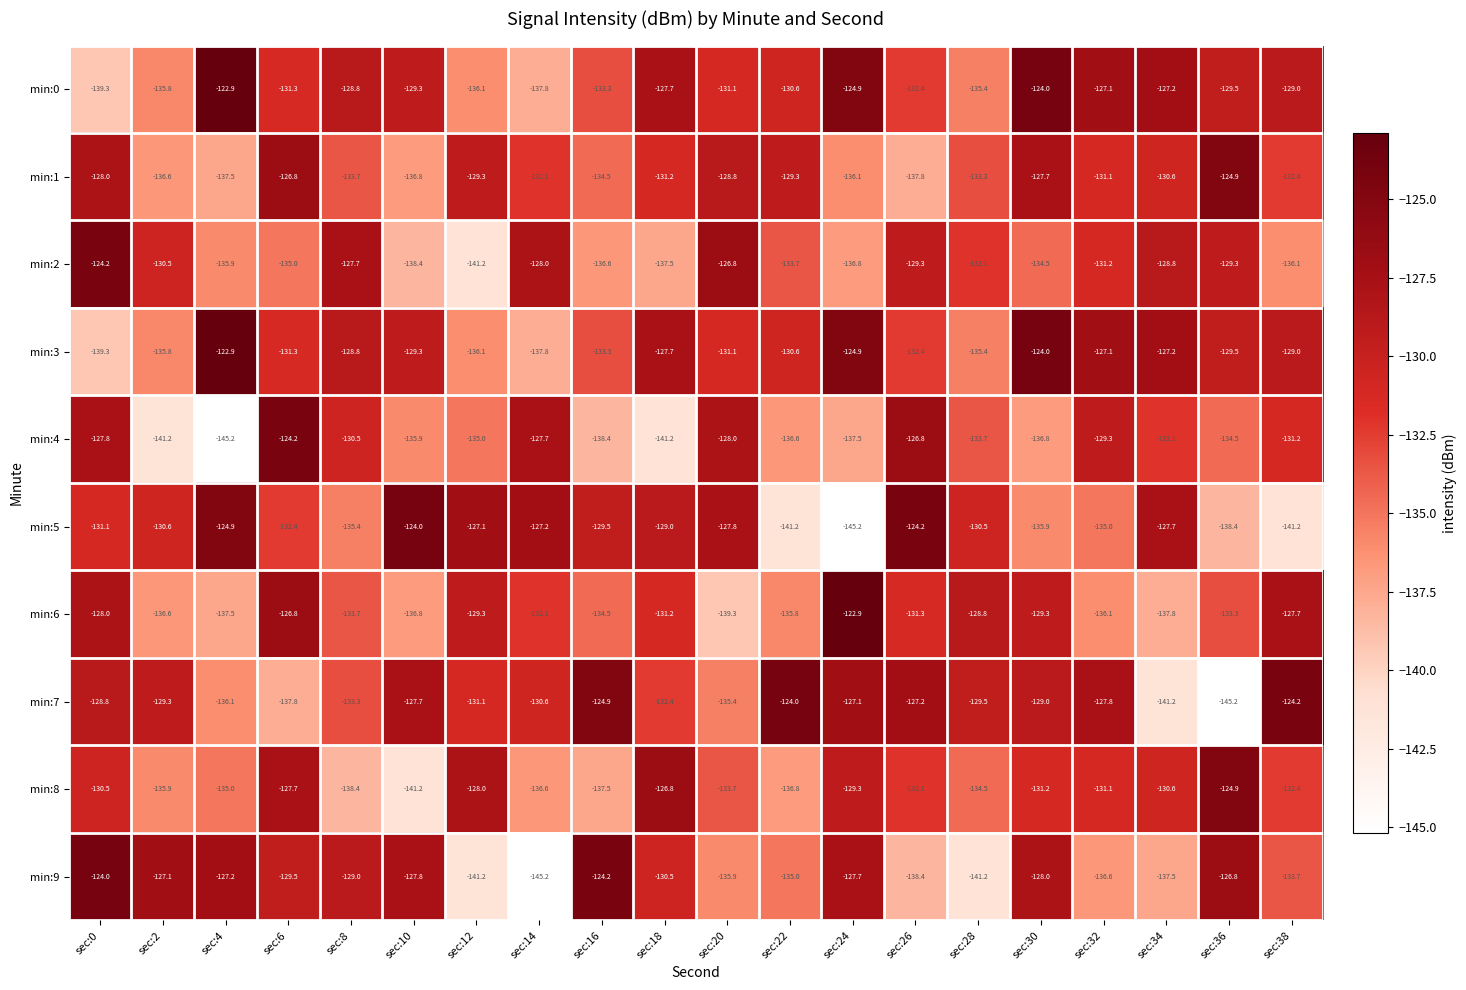

What is the lowest value of the min:6 series?

-139.3